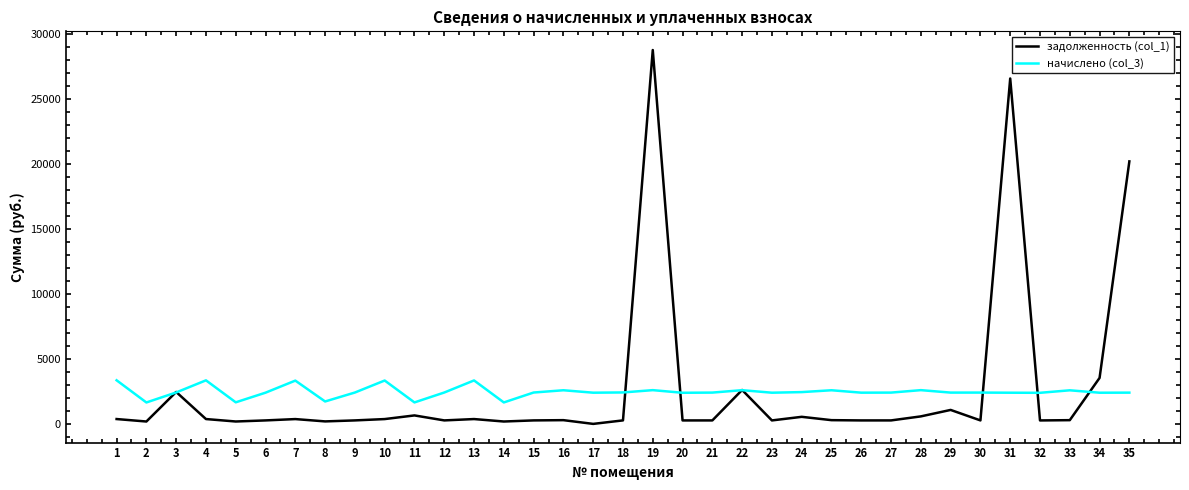

What is the maximum value shown in the chart?

28783.5